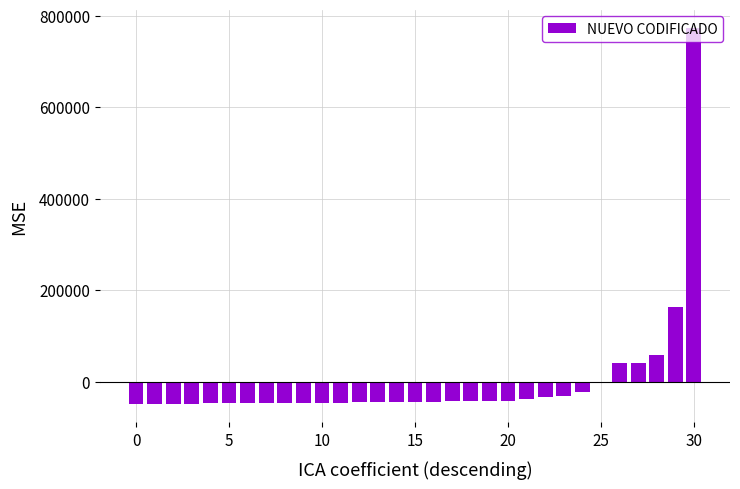

What is the value of the 1st bar from the left?

-47713.1